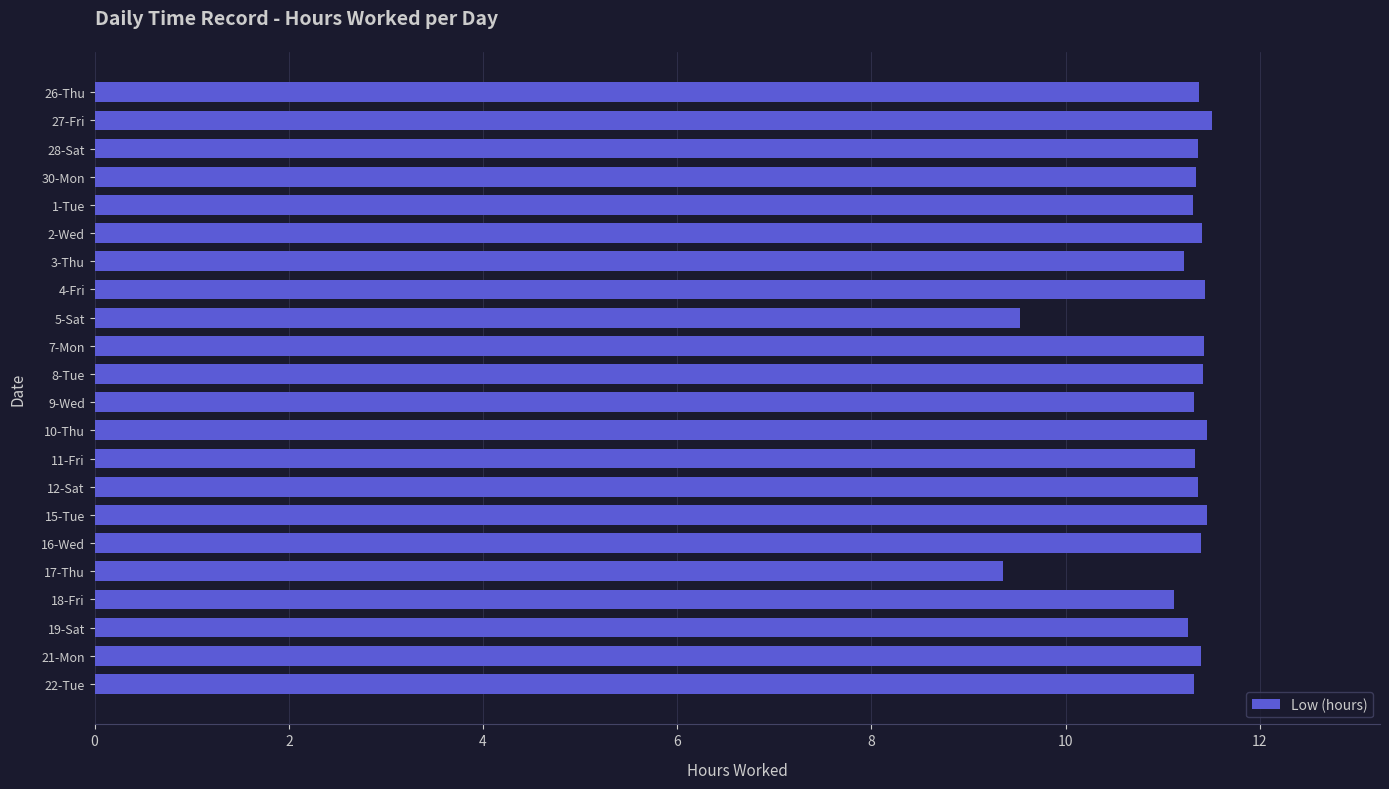

What is the sum of all values?

246.1